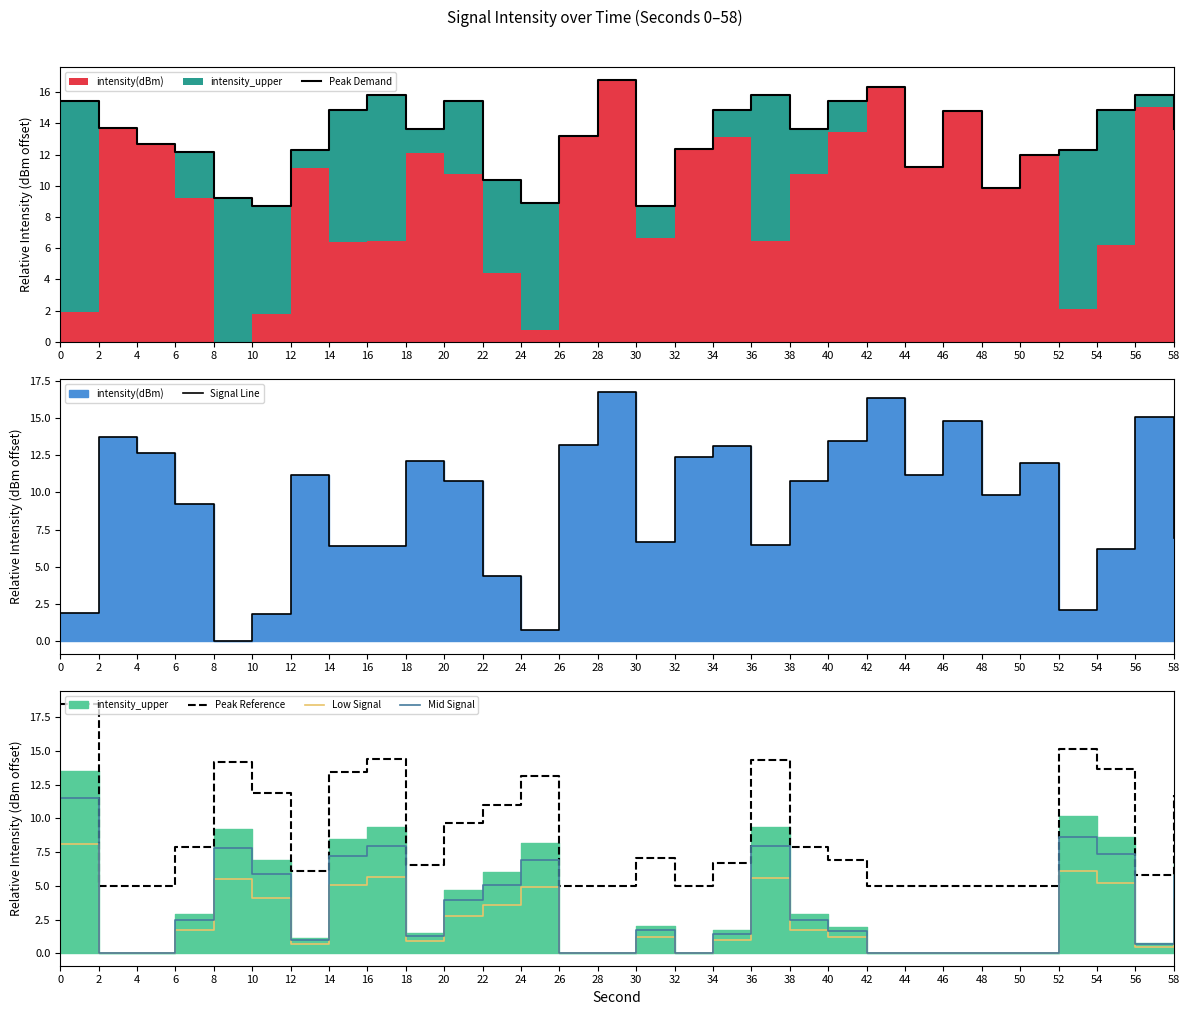

At which category does Peak Demand reach its first local peak?

16